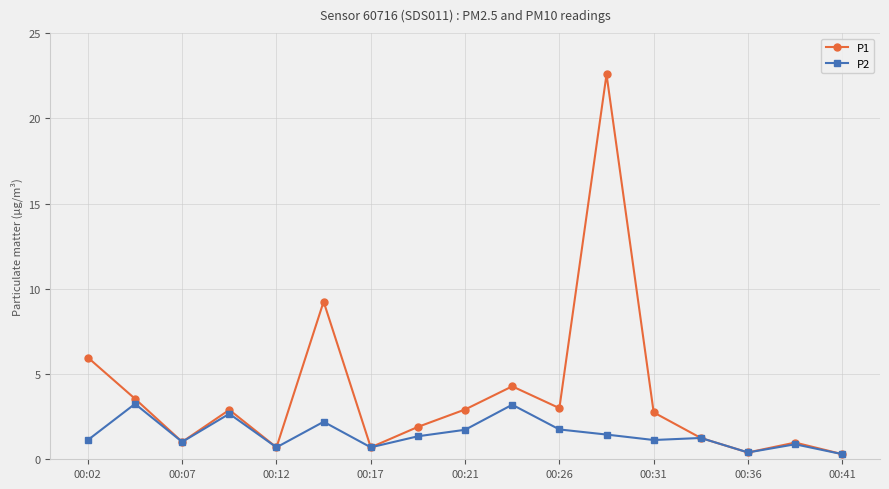

What is the greatest value displayed?

22.6